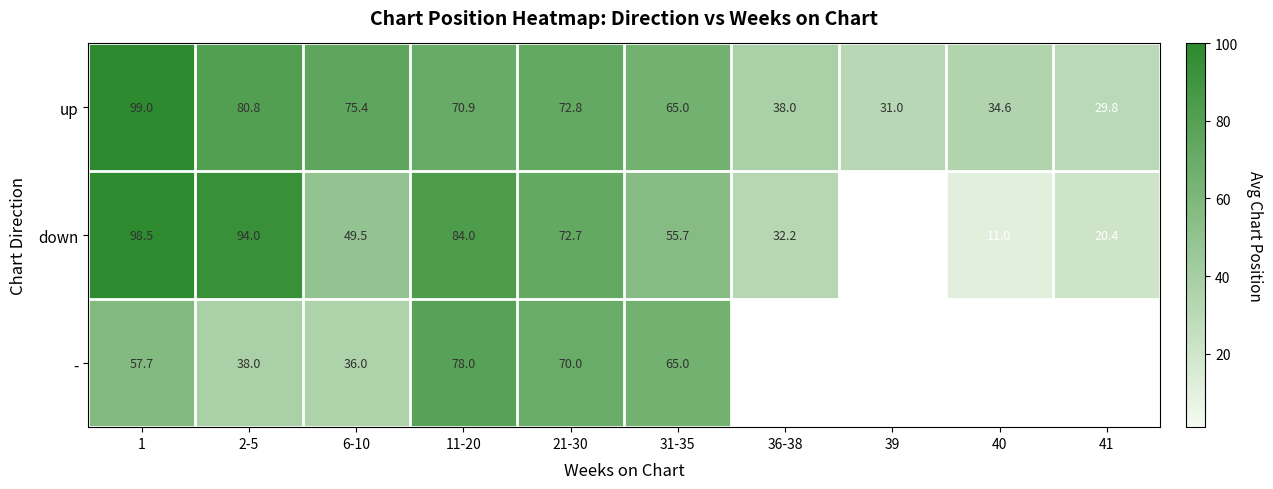

Is the value of up at 40 greater than the value of down at 6-10?

No